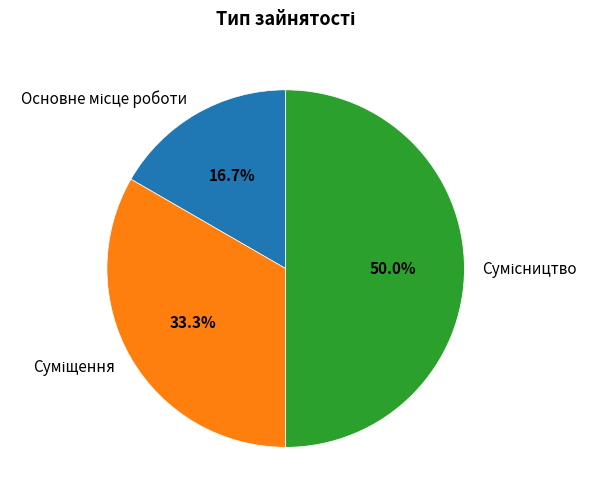

Combined, do Суміщення and Основне місце роботи account for over 50%?

No